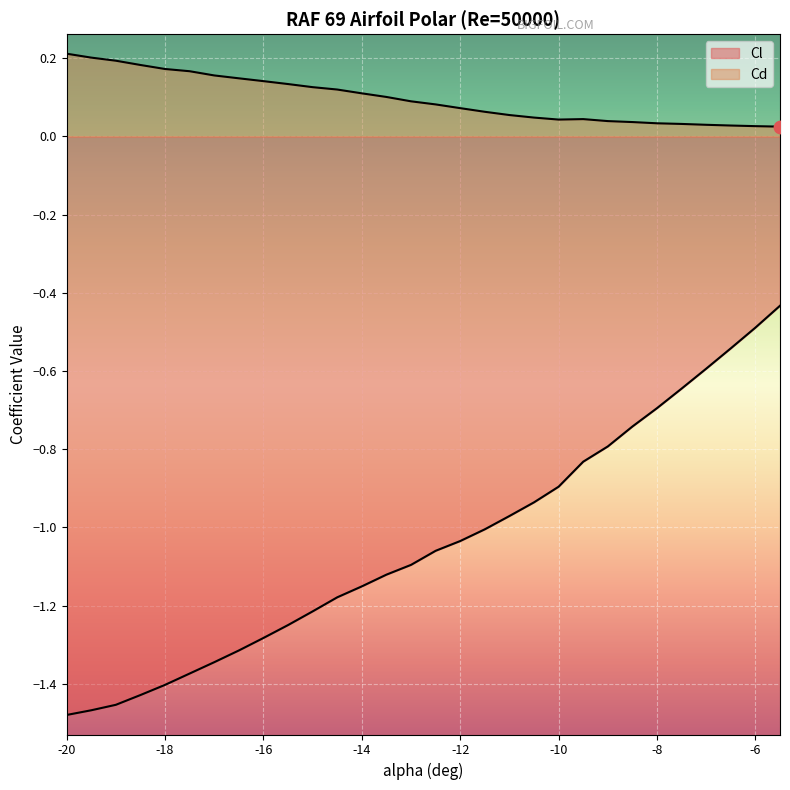

What are all the series names shown in the legend?

Cl, Cd